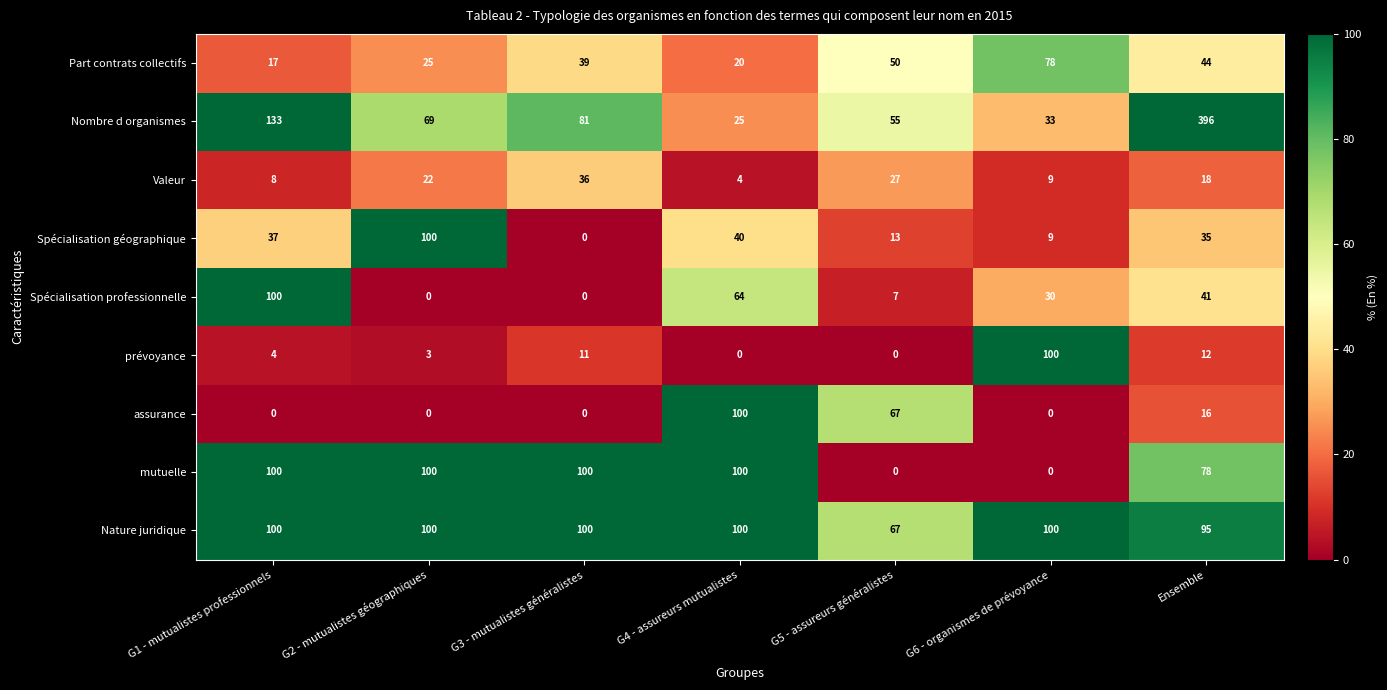

At how many categories does at least one series exceed 225?

1